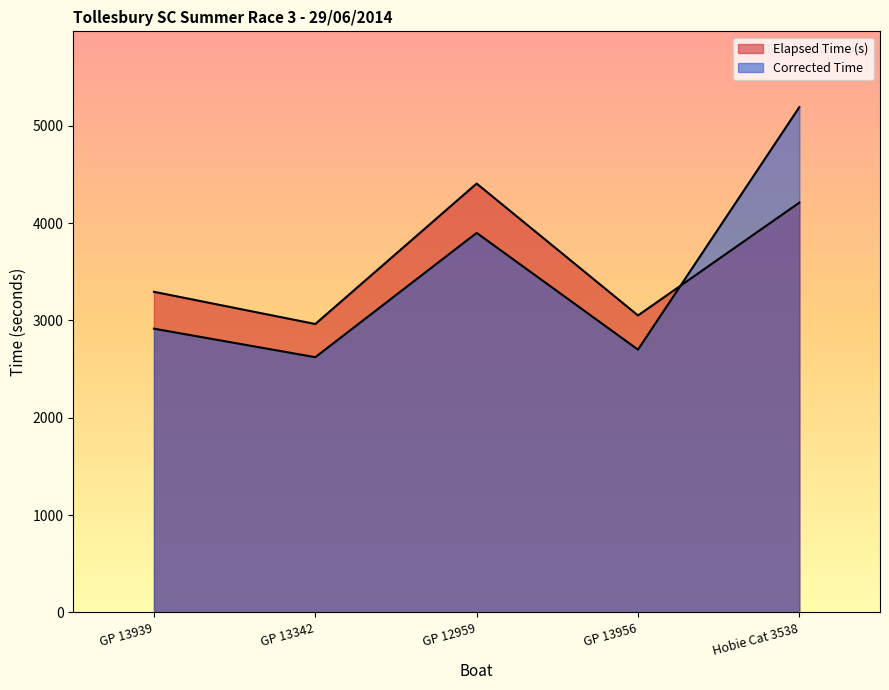

Rank the series by their average value, from lowest to highest.

Corrected Time, Elapsed Time (s)